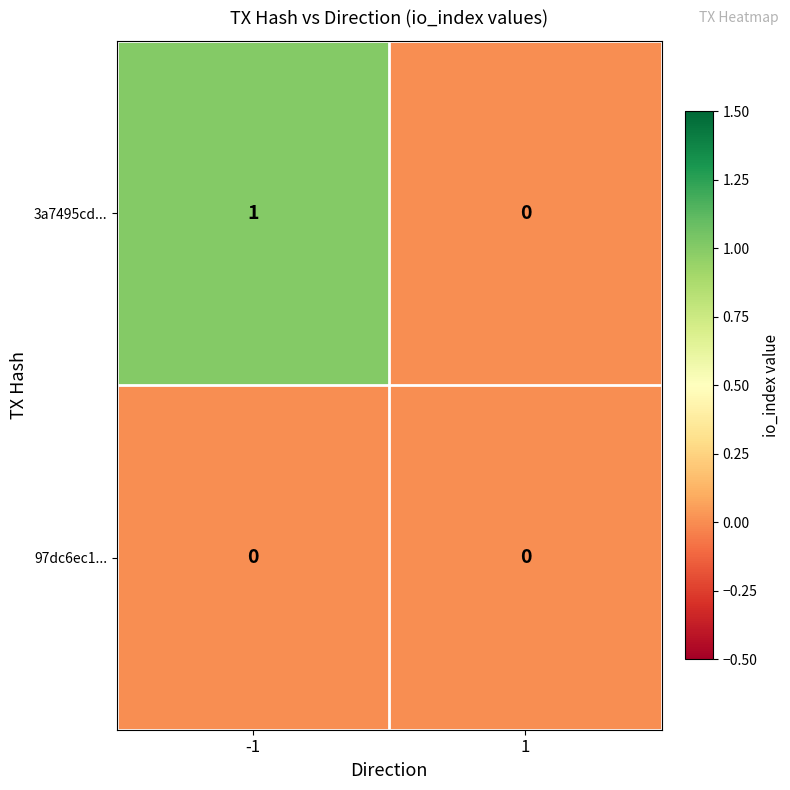

The value of 3a7495cd... at 1 is 0. True or false?

True